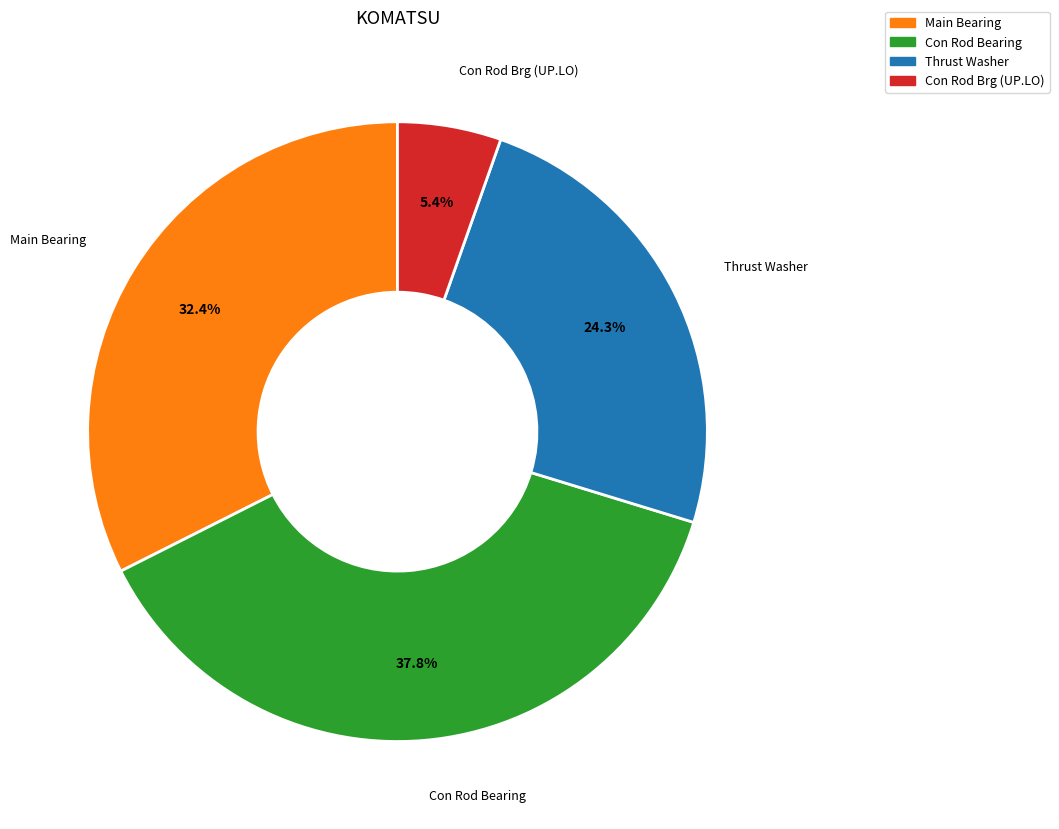

Rank the categories by value from lowest to highest.

Con Rod Brg (UP.LO), Thrust Washer, Main Bearing, Con Rod Bearing